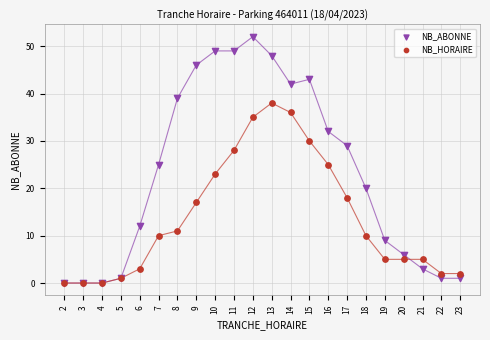

Which series has the largest Y range (max minus min)?

NB_ABONNE